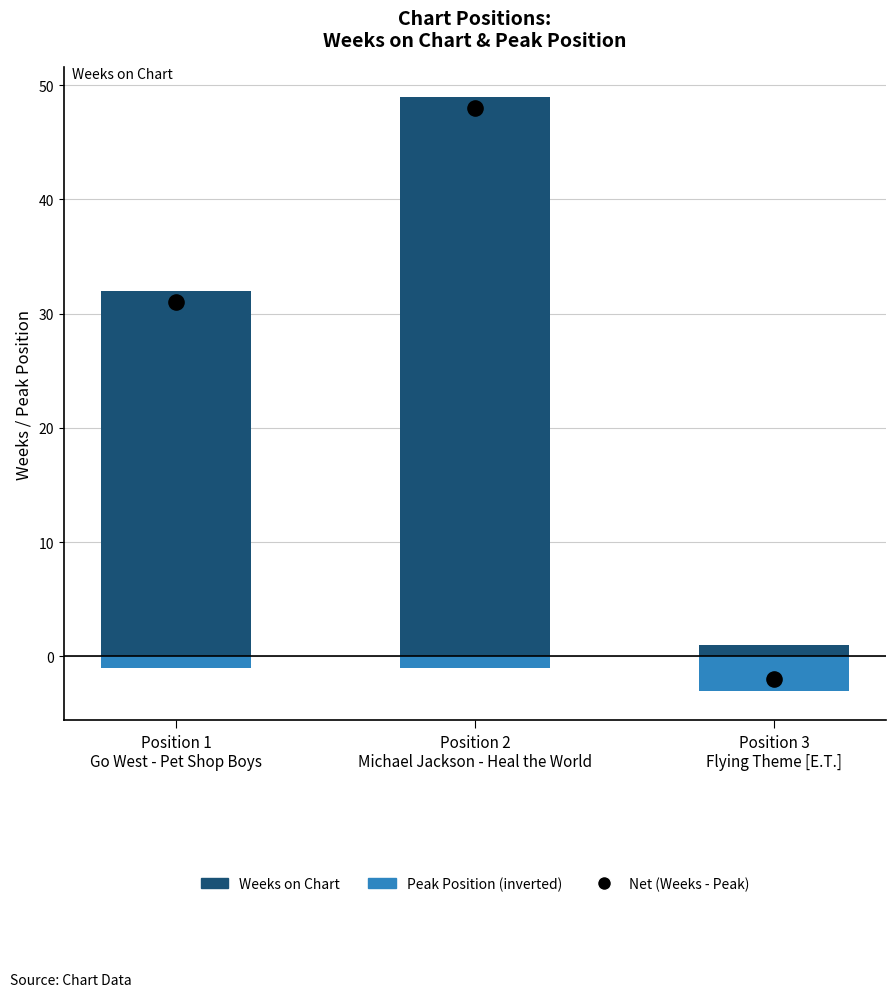

What is the total value across all series at Position 2
Michael Jackson - Heal the World?

48